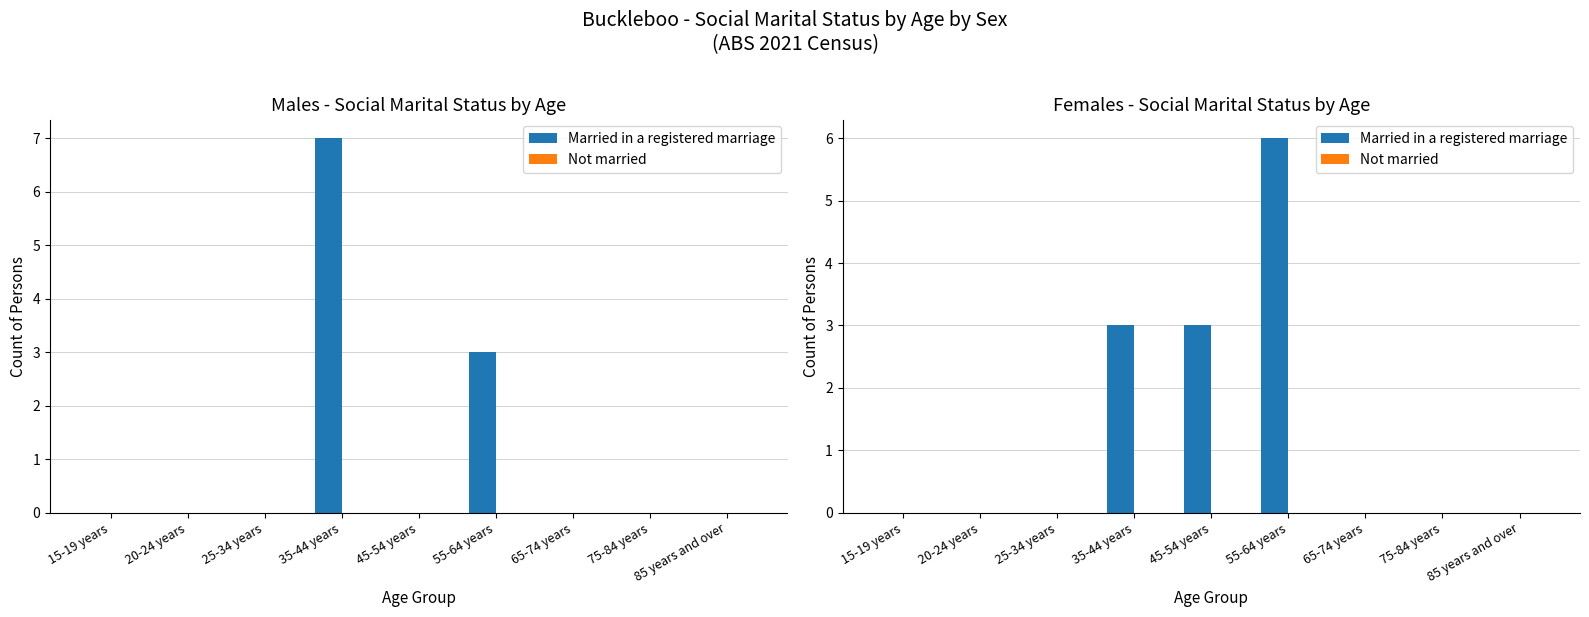

Which series has the largest total across all categories?

Married in a registered marriage